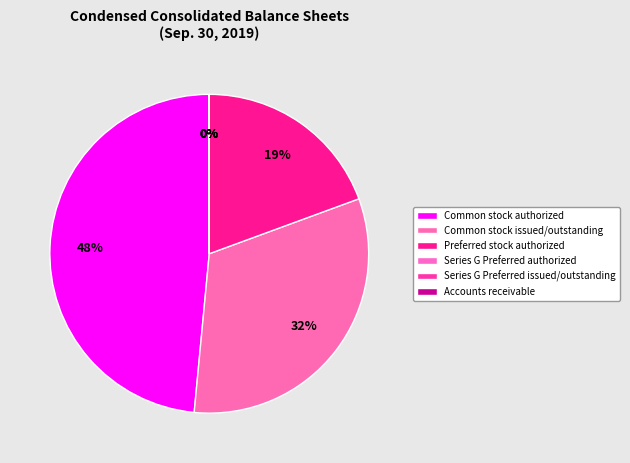

To the nearest percent, what is the combined percentage of Common stock issued/outstanding and Preferred stock authorized?

52%